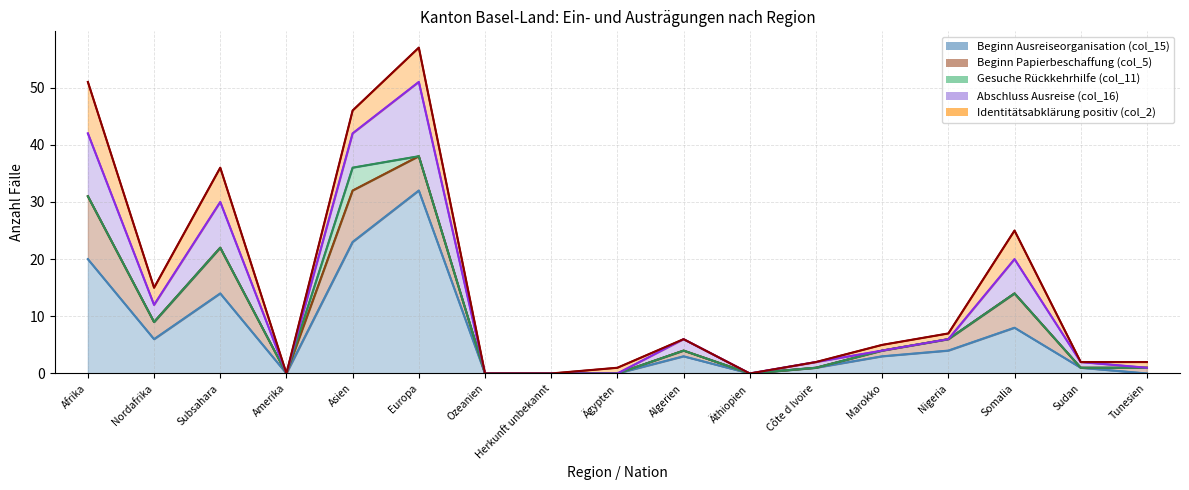

What is the value of the Beginn Papierbeschaffung (col_5) point at the 15th from the left?

6